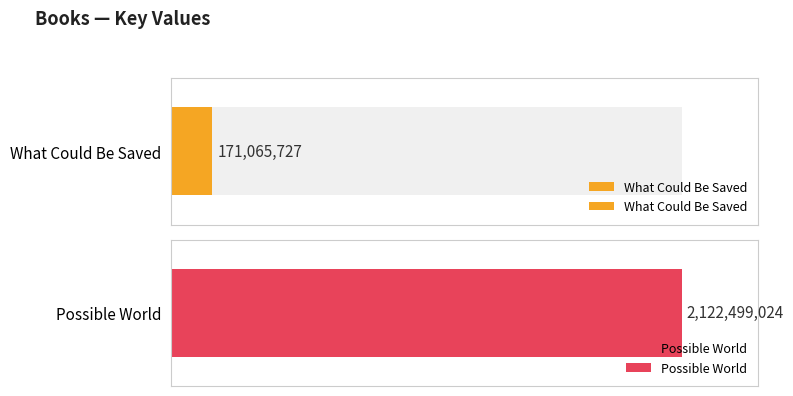

What value does the data have at What Could Be Saved, to the nearest 10?

171065730